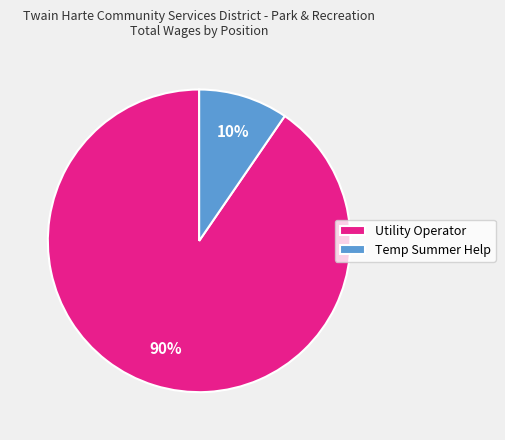

Is the sum of Utility Operator and Temp Summer Help greater than half?

Yes